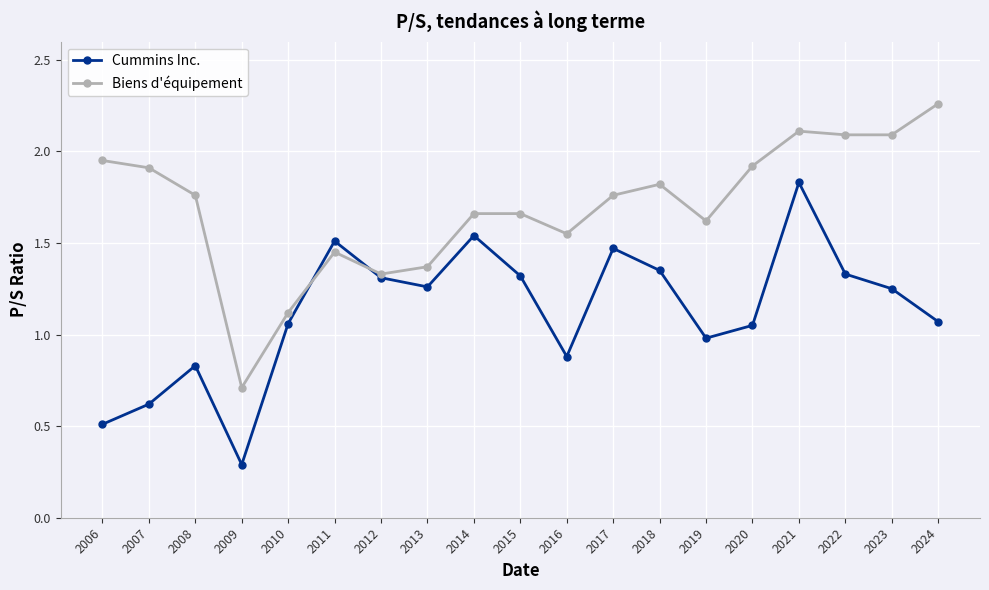

At which label does Biens d'équipement reach its minimum?

2009